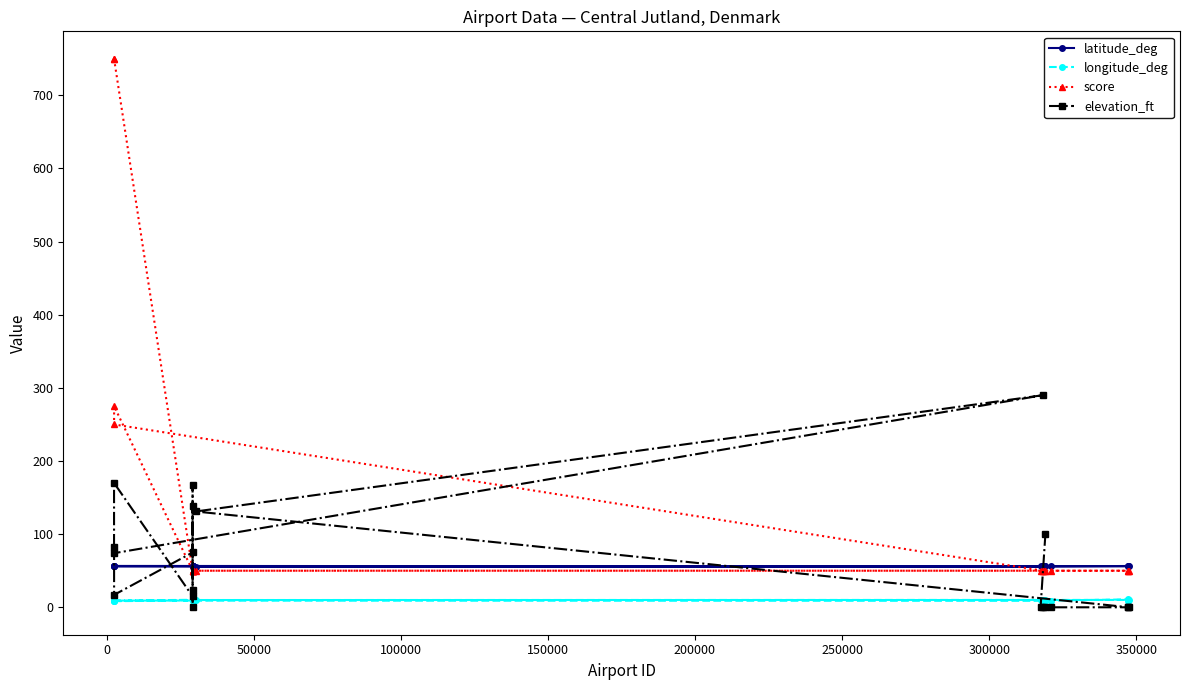

Which series has the largest total across all categories?

score